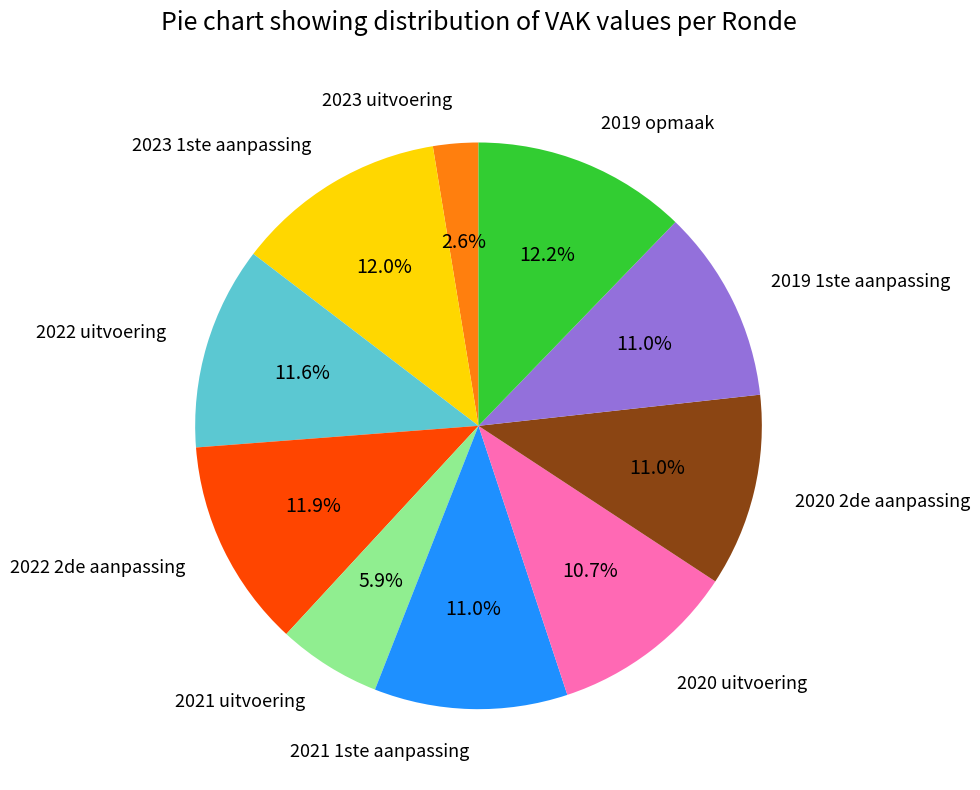

Which category has the smallest portion of the pie?

2023 uitvoering